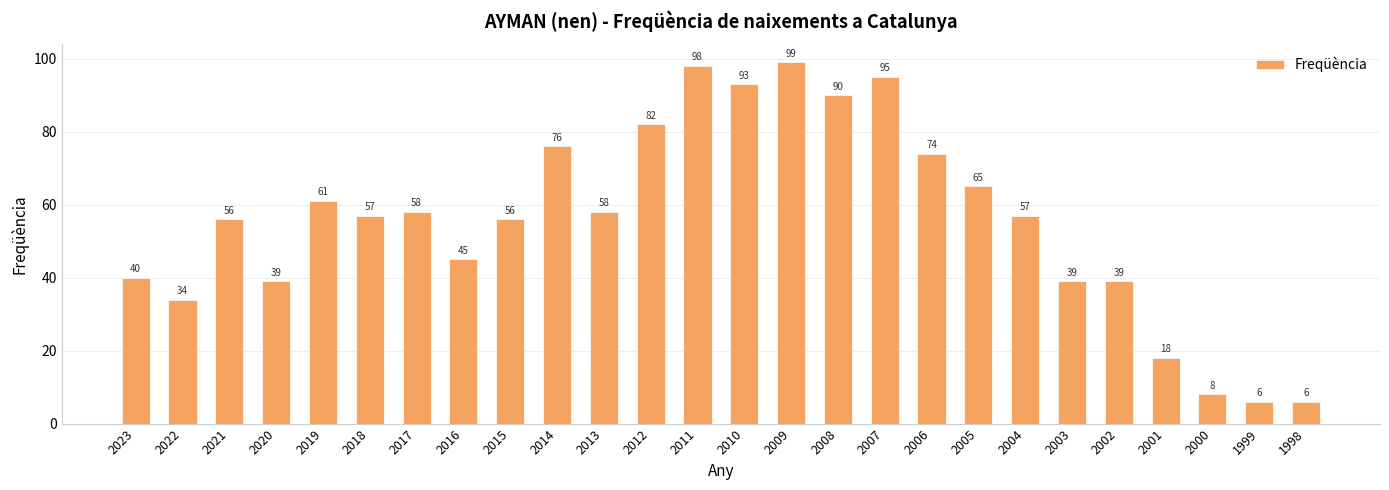

Reading left to right, list all the values displayed in this chart.

2023=40	2022=34	2021=56	2020=39	2019=61	2018=57	2017=58	2016=45	2015=56	2014=76	2013=58	2012=82	2011=98	2010=93	2009=99	2008=90	2007=95	2006=74	2005=65	2004=57	2003=39	2002=39	2001=18	2000=8	1999=6	1998=6